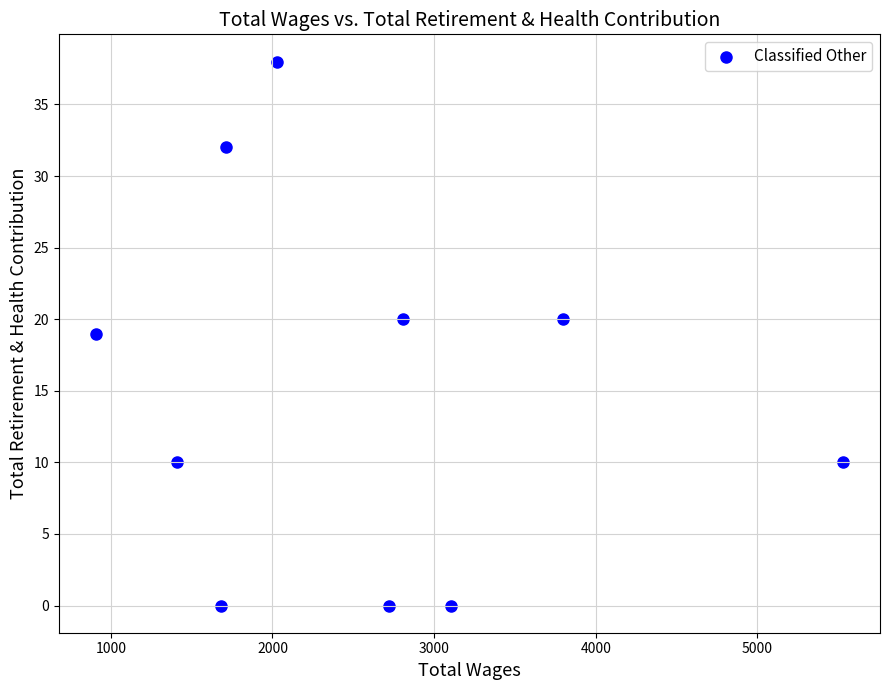

What is the range of X values (max minus min)?

4619